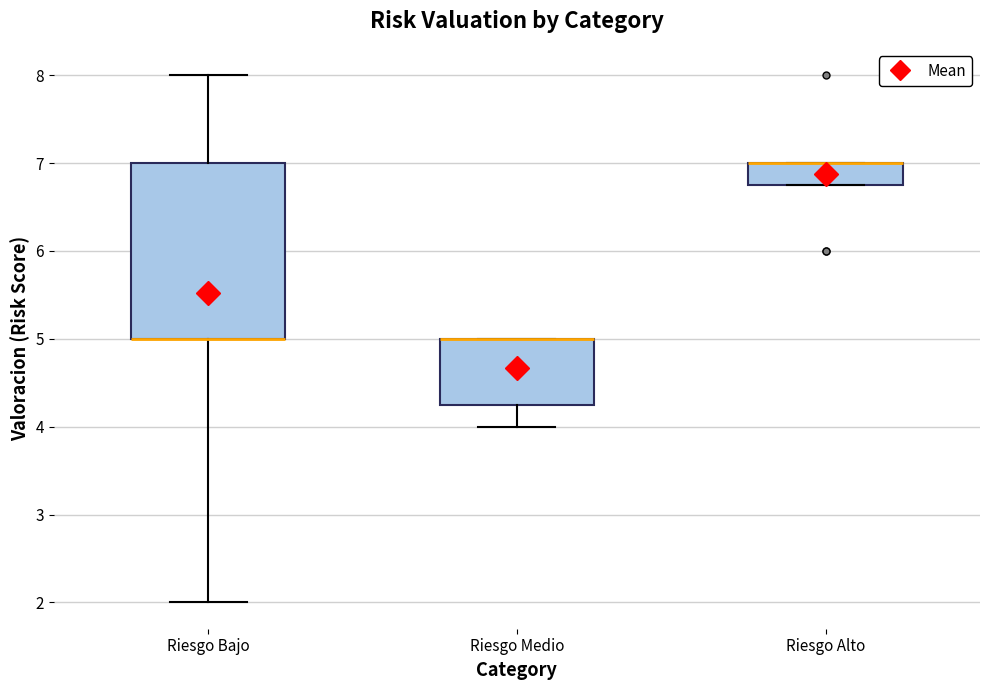

Where is the upper edge of the box for Riesgo Alto on the y-axis? The values are not printed on the chart, so give them approximately, as read against the axis.

7.0